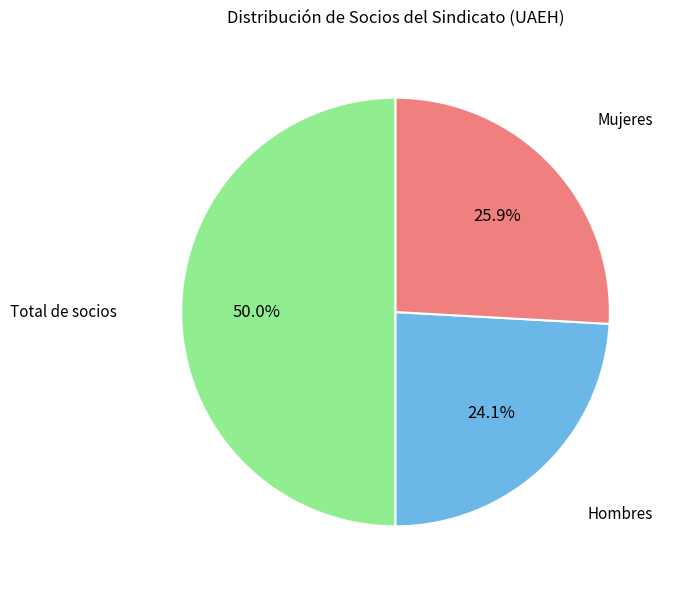

Which slice is the largest?

Total de socios